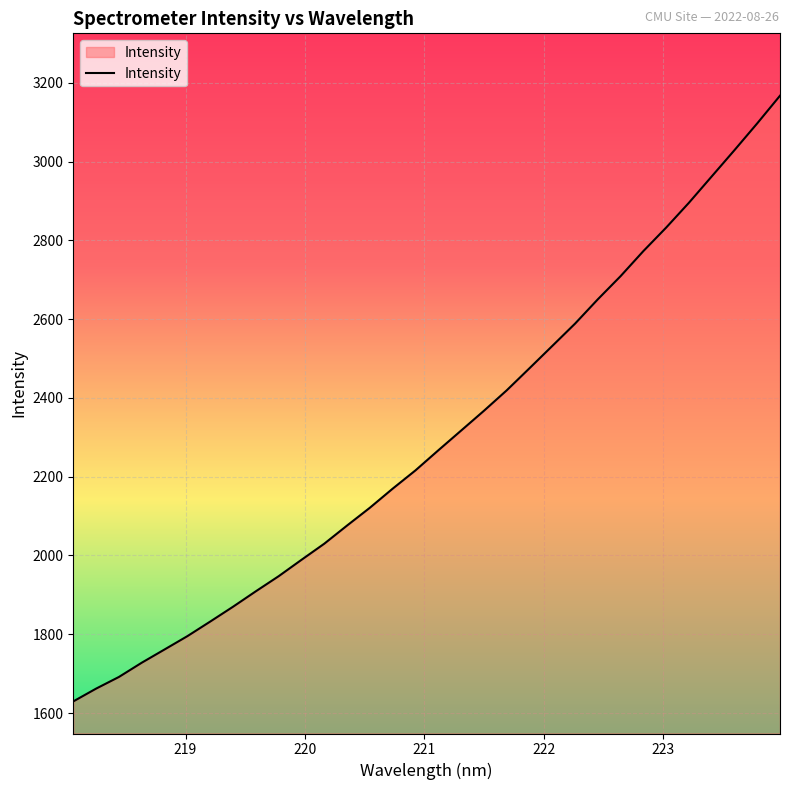

What is the maximum value shown in the chart?

3167.5